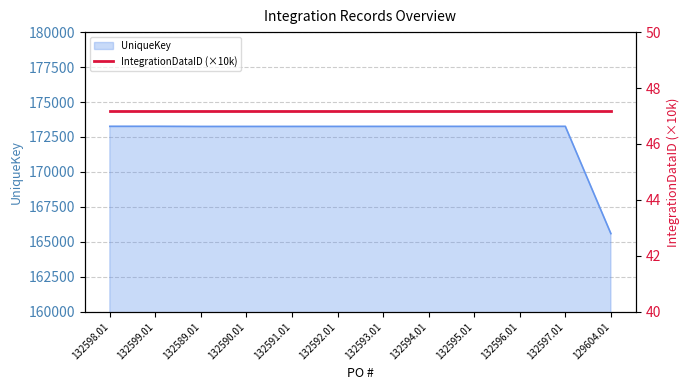

Which label corresponds to the smallest value in the chart?

129604.01